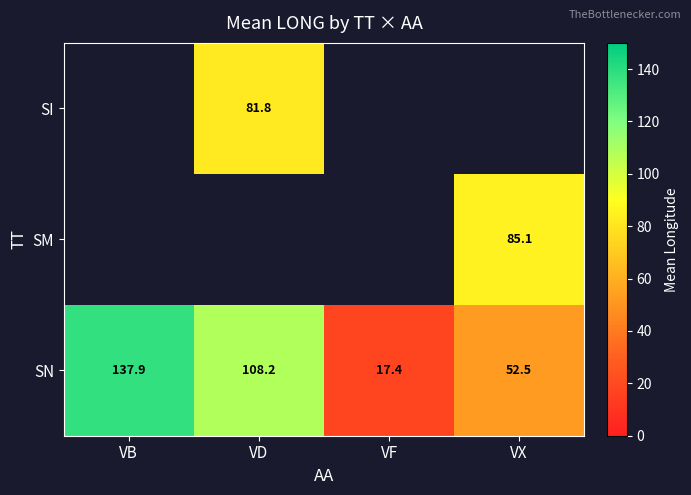

Where is SN nearest to the value 77?

VX